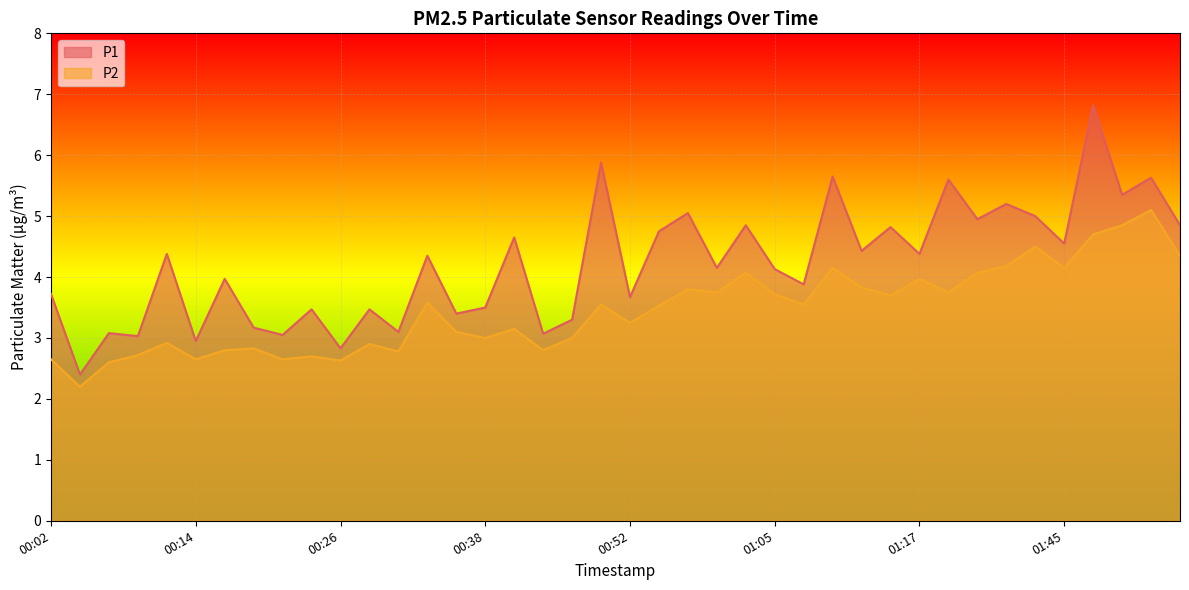

Which series changed the most between 00:11 and 00:44?

P1